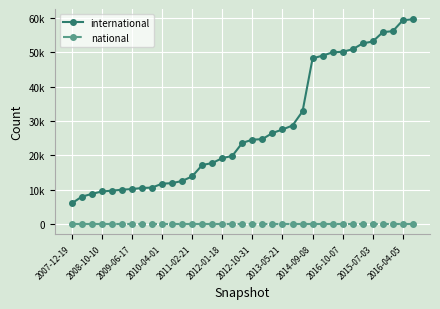

True or false: national and international cross at least once.

False